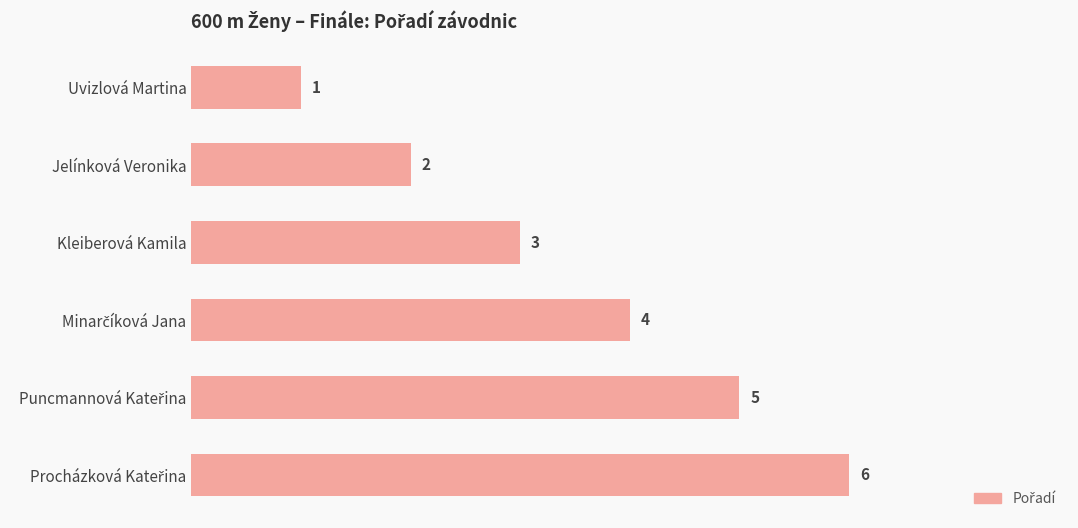

Approximately how many times larger is the value at Uvizlová Martina compared to Jelínková Veronika?

0.5